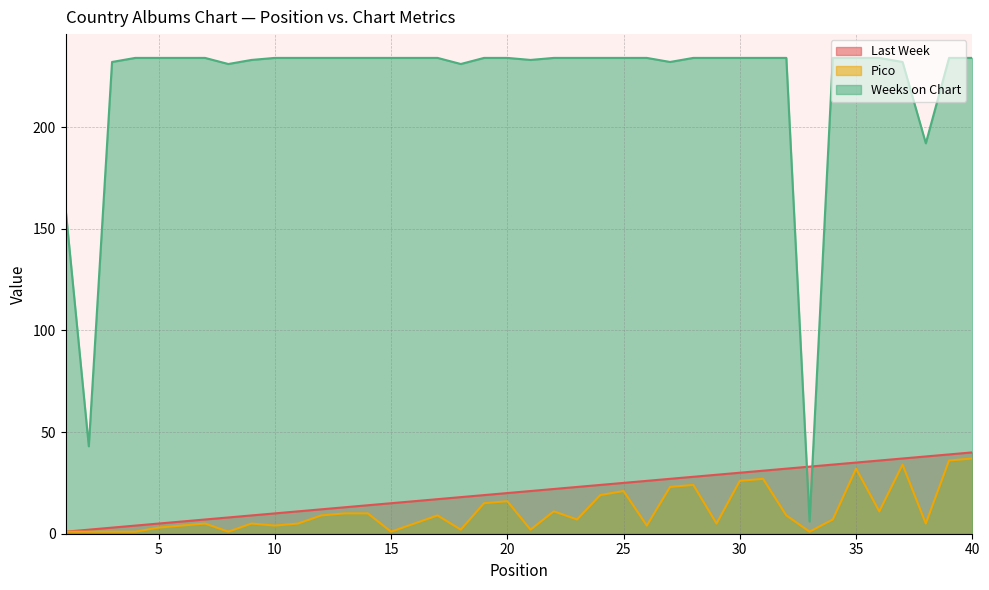

Rank the series at 24 from highest to lowest value.

Weeks on Chart, Last Week, Pico